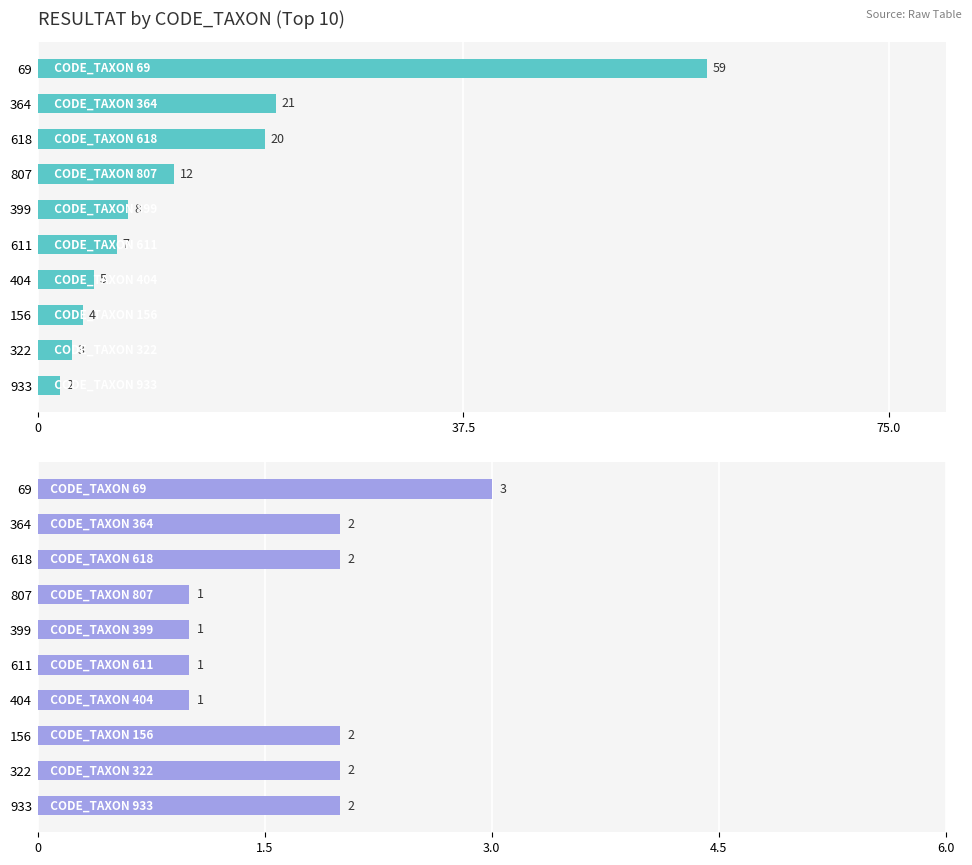

At 399, list the series in order from smallest to largest.

Count Records, Total RESULTAT